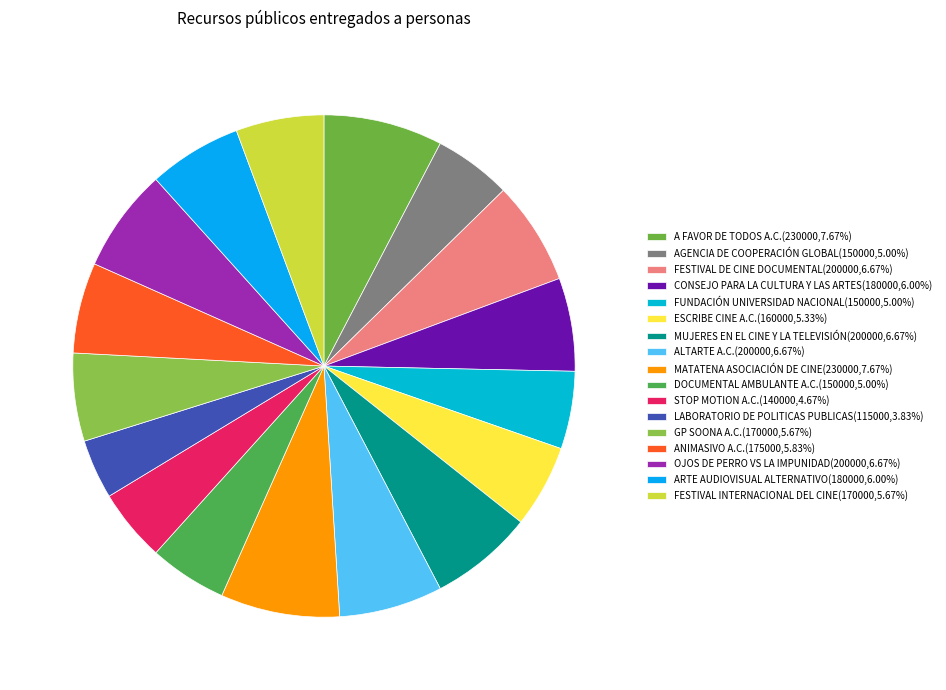

Which has a higher value, ANIMASIVO A.C. or LABORATORIO DE POLITICAS PUBLICAS?

ANIMASIVO A.C.